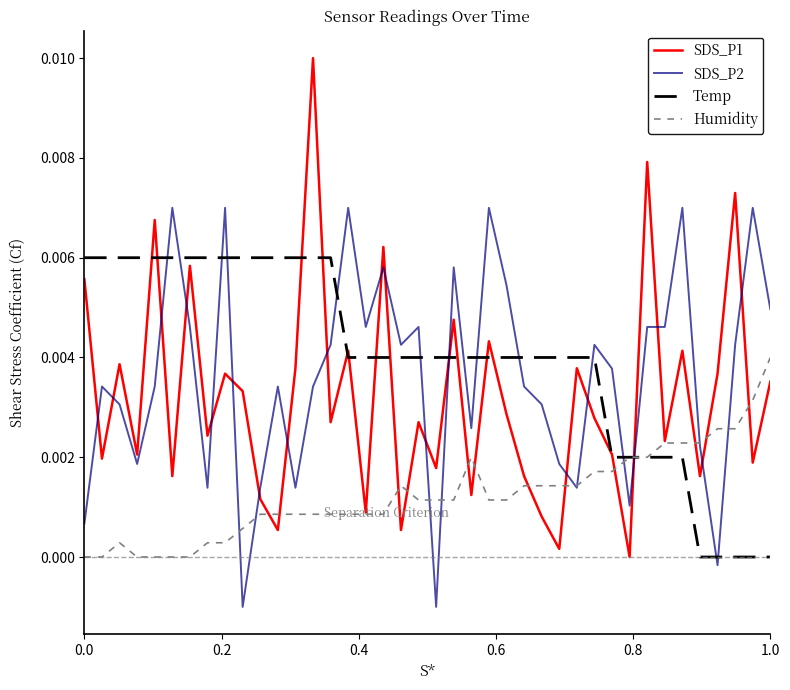

True or false: Humidity and SDS_P2 intersect in this chart.

True